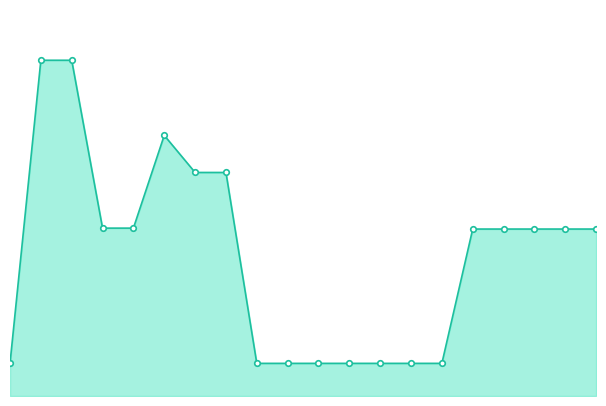

Which category has the highest value across all series?

1